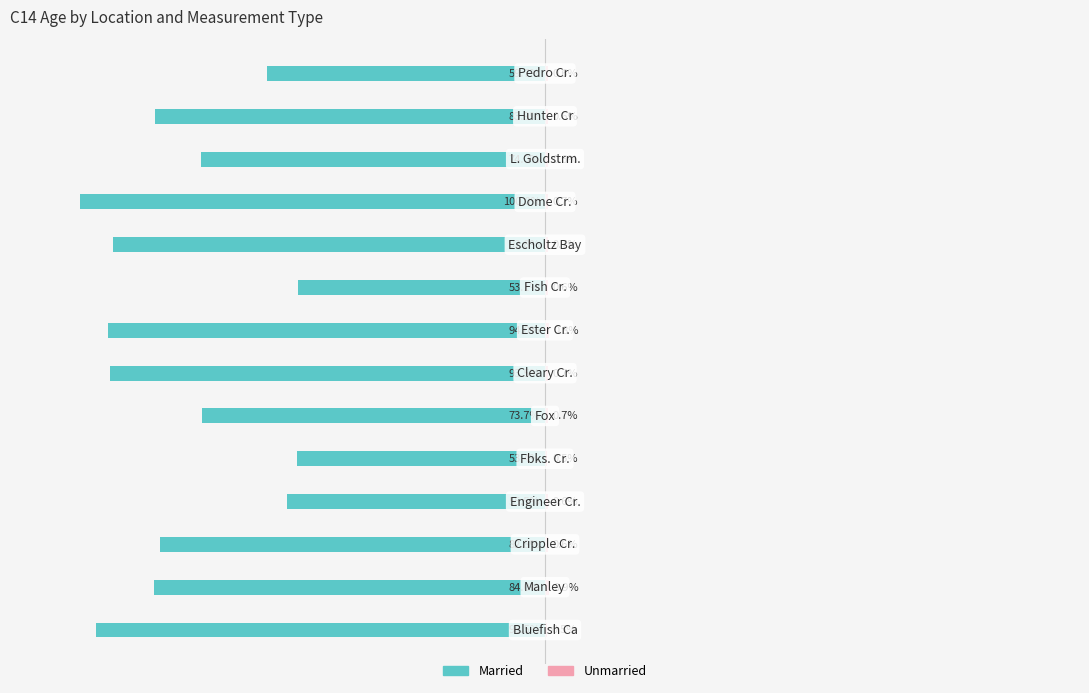

Is the value of Married at 1 greater than the value of Unmarried at 10?

No